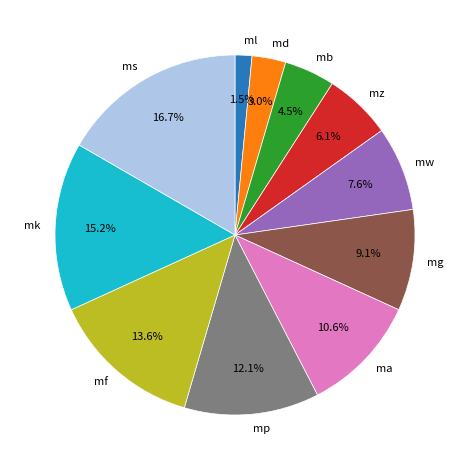

Does mw account for over 50% of the chart?

No